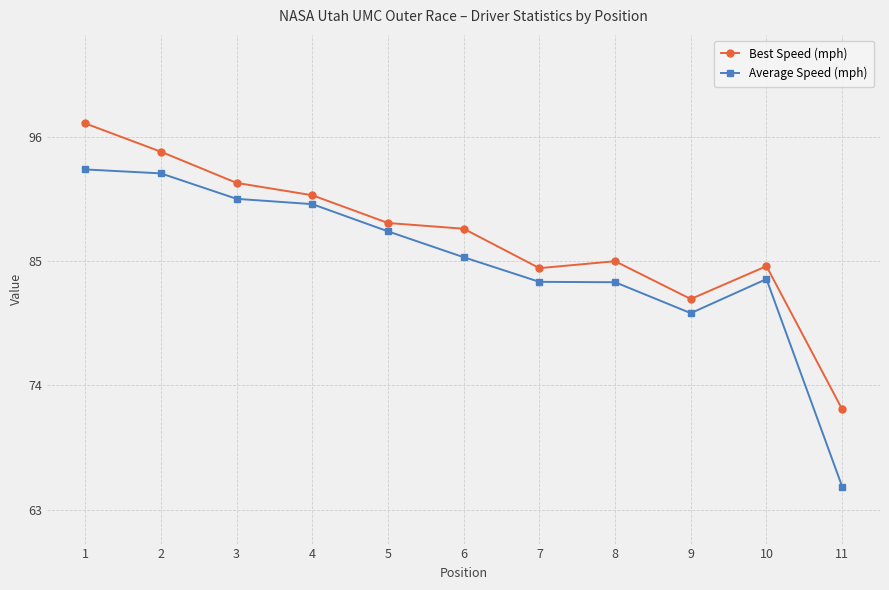

What is the sum of the Best Speed (mph) values at 11 and 7?

156.2